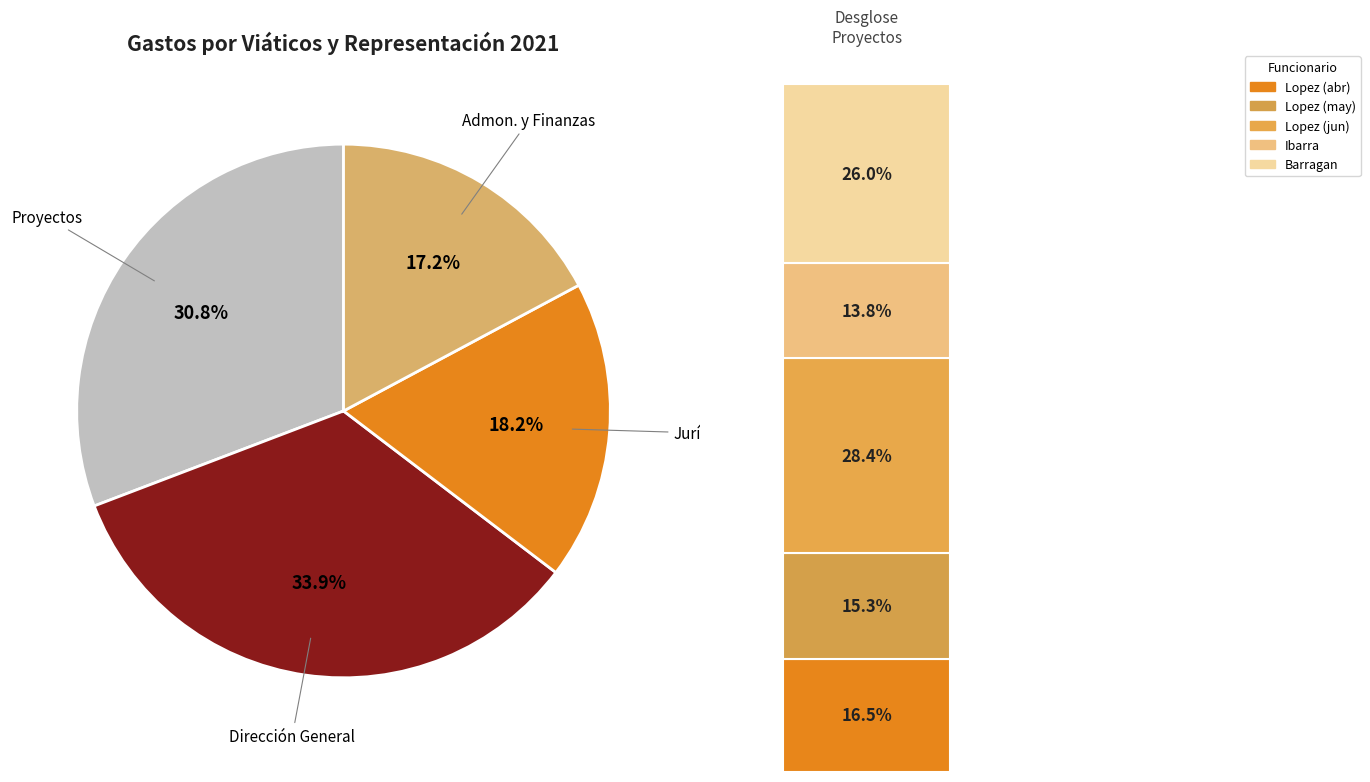

True or false: JOSE EZEQUIEL LOPEZ accounts for 1% of the total.

False